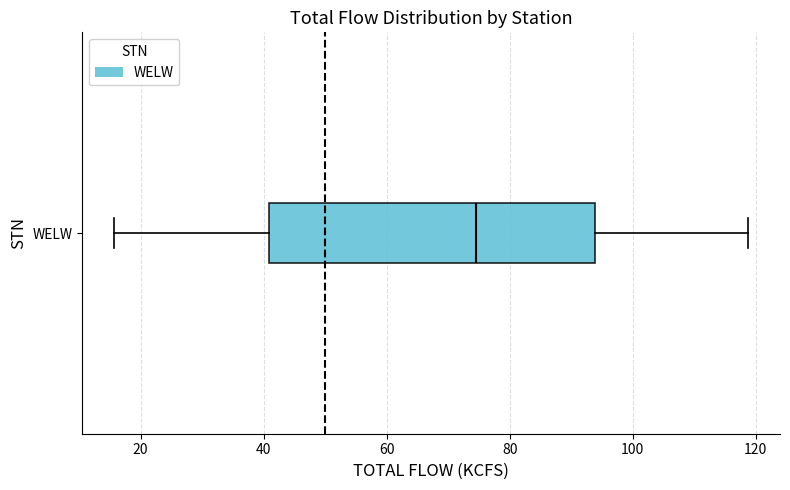

Transcribe this box plot: give where the median line is, the range the box spans, and where the two whiskers end, as read against the x-axis. The values are not printed on the chart, so give them approximately, as read against the axis.

median 74, box 40 to 94, whiskers 16 to 118